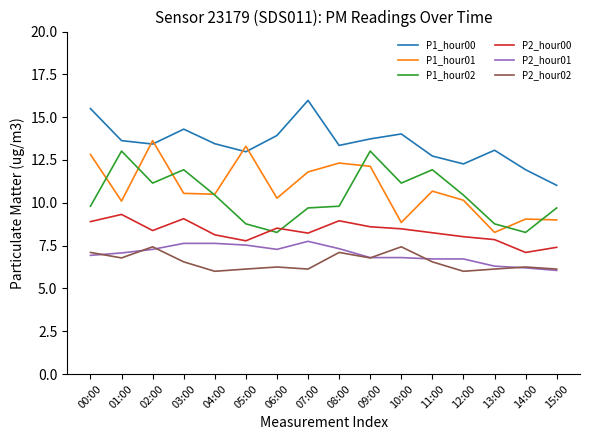

What is the maximum value for P2_hour00?

9.3